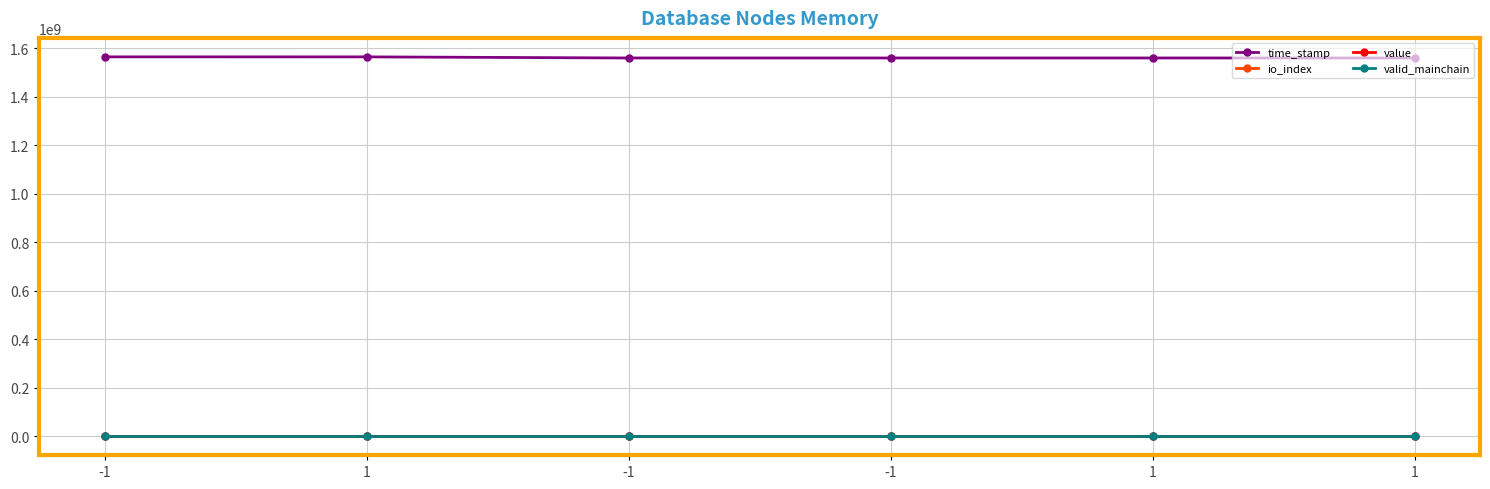

How many lines are shown in the chart?

4